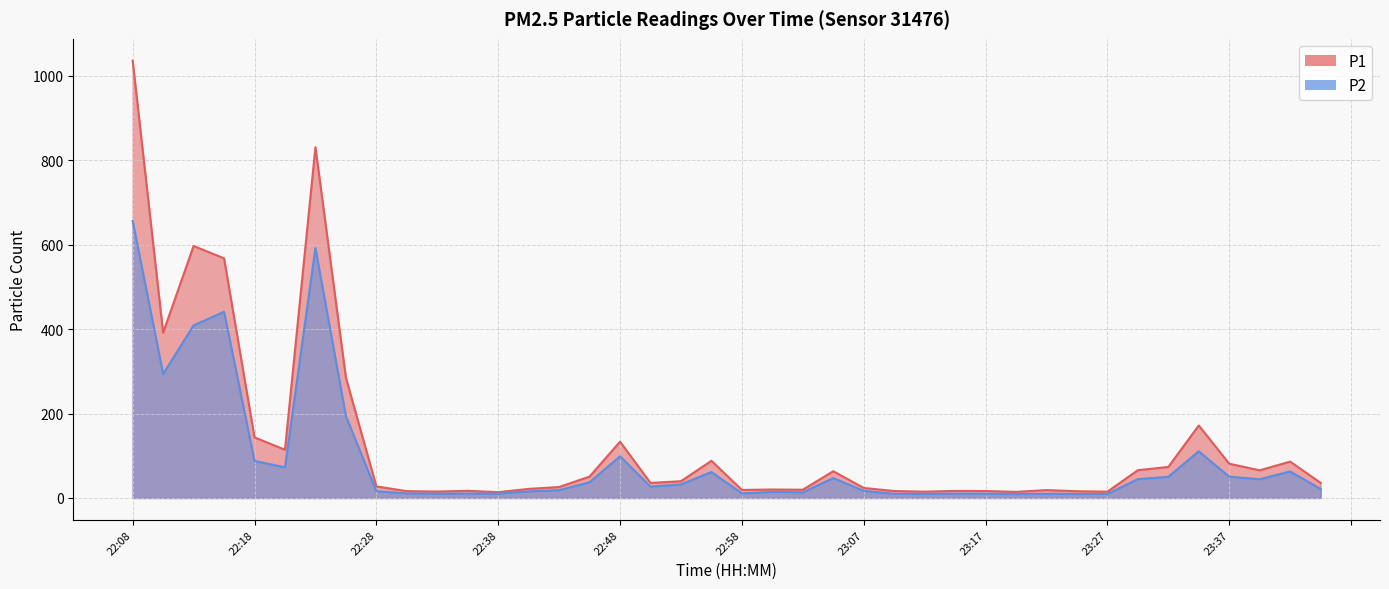

At how many categories does at least one series exceed 658?

2